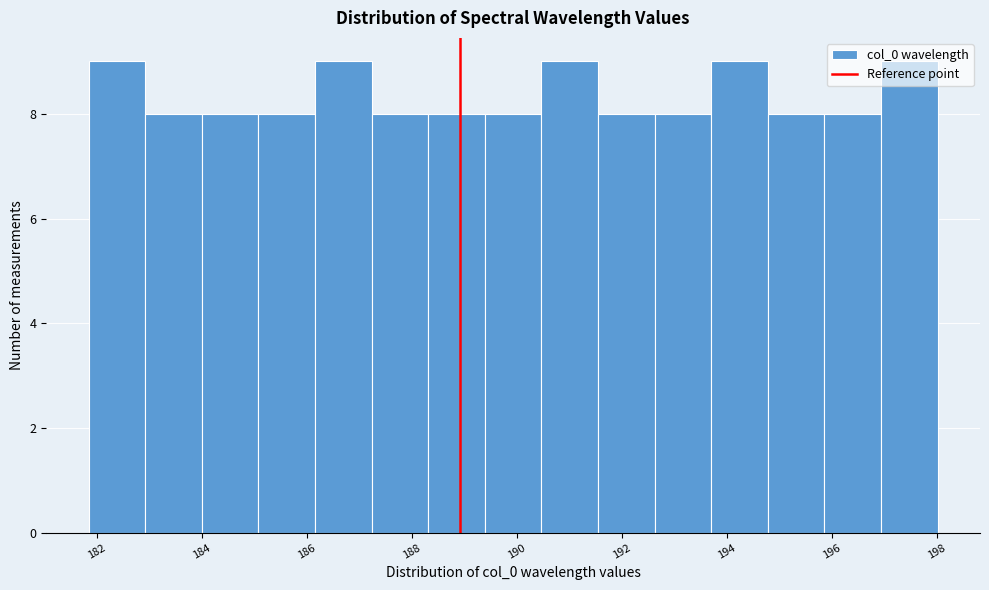

Reading left to right, transcribe this chart: for each bar, give the range it covers on the x-axis and its height. Neither the bar edges nor the heights are printed on the chart, so give them approximately, as read against the axes.

181.8 to 183.0: 9
183.0 to 184.0: 8
184.0 to 185.0: 8
185.0 to 186.2: 8
186.2 to 187.2: 9
187.2 to 188.4: 8
188.4 to 189.4: 8
189.4 to 190.4: 8
190.4 to 191.6: 9
191.6 to 192.6: 8
192.6 to 193.8: 8
193.8 to 194.8: 9
194.8 to 195.8: 8
195.8 to 197.0: 8
197.0 to 198.0: 9